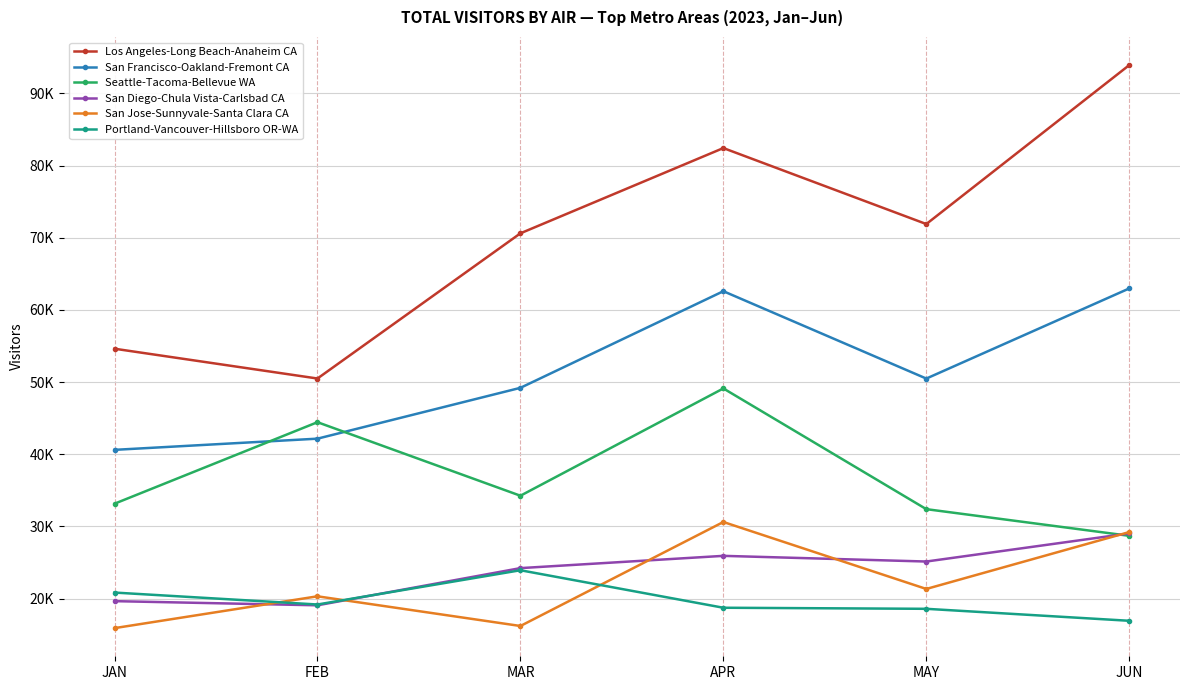

True or false: Seattle-Tacoma-Bellevue WA has more than 2 interior local peaks.

False